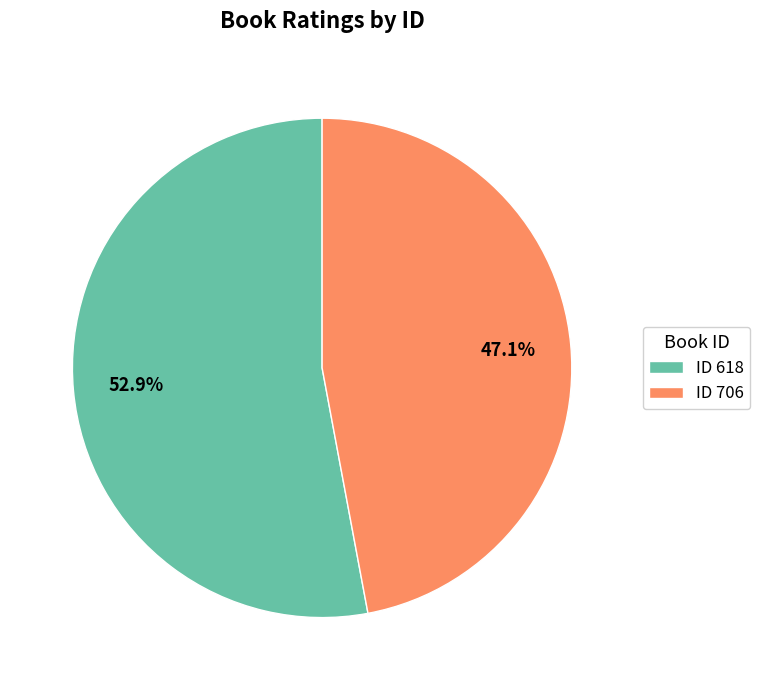

Does any single category account for the majority?

Yes